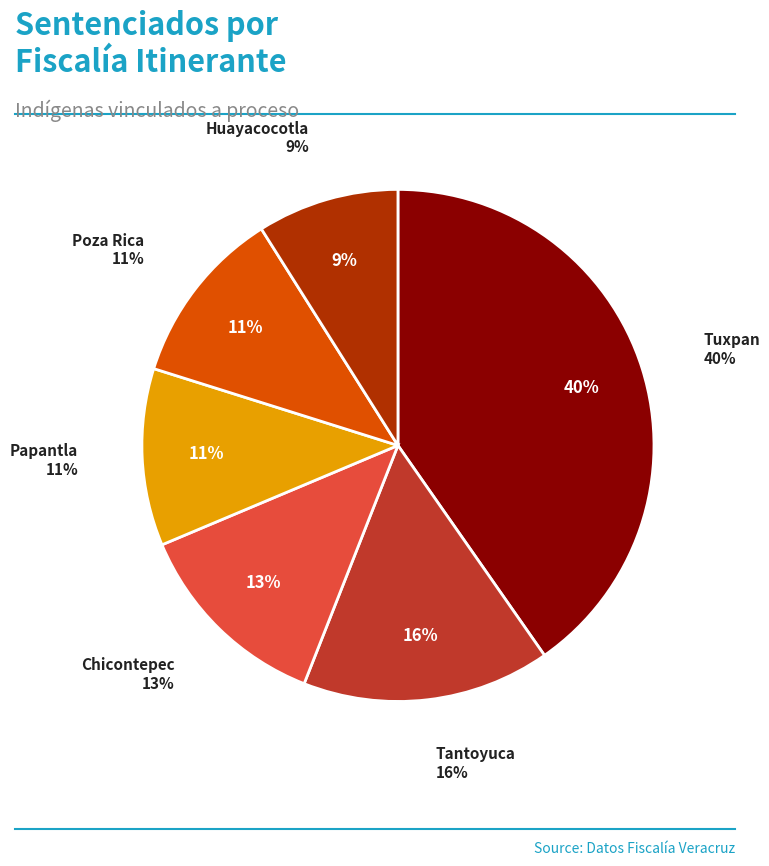

Rank the categories by value from lowest to highest.

Huayacocotla, Papantla, Poza Rica, Chicontepec, Tantoyuca, Tuxpan